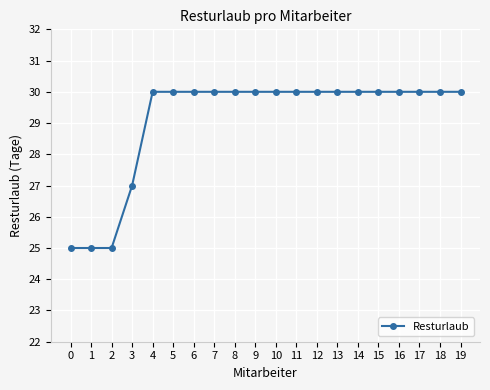

How many lines are shown in the chart?

1